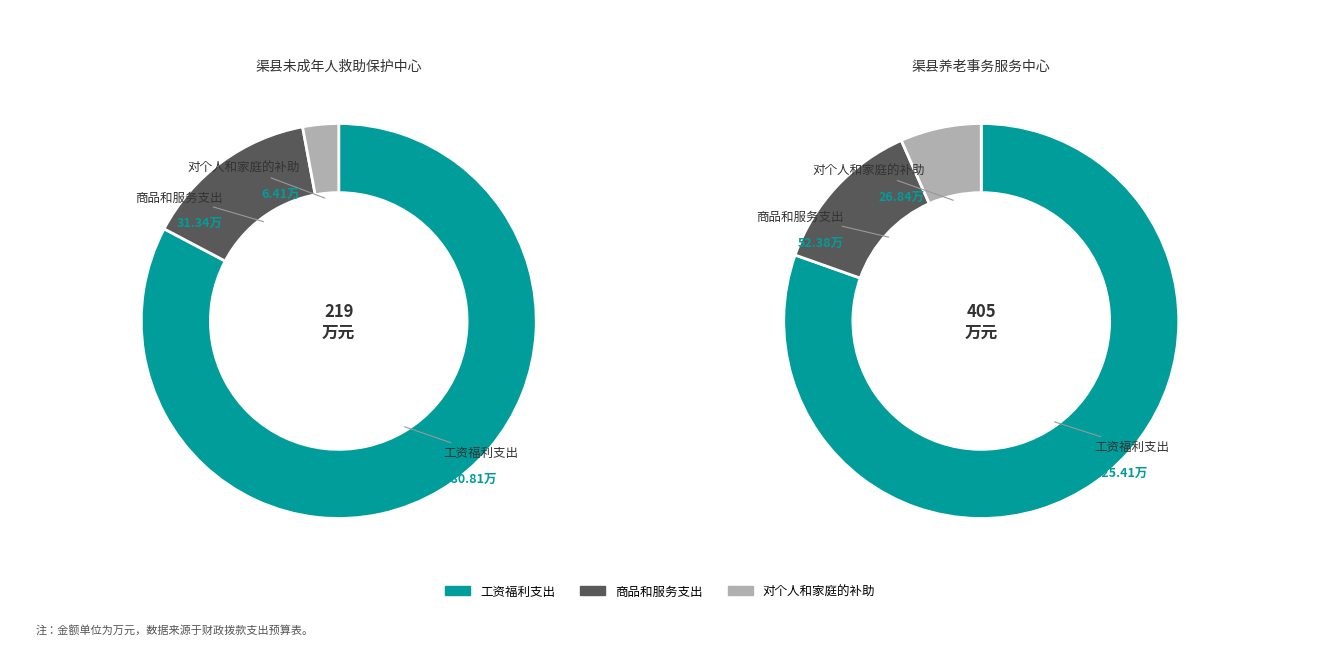

Rank the categories by value from lowest to highest.

对个人和家庭的补助, 商品和服务支出, 工资福利支出